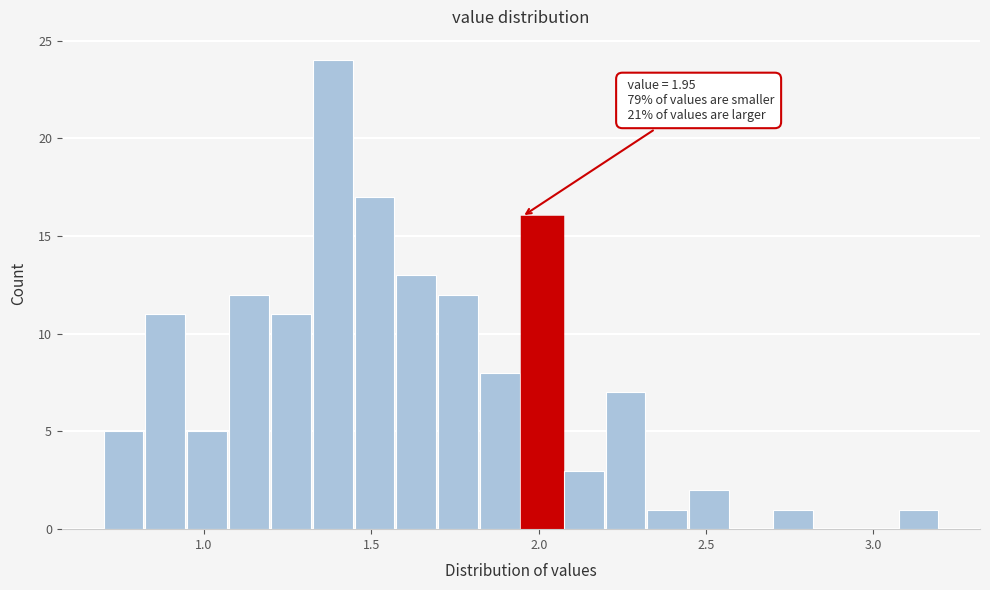

Around what value on the x-axis is the tallest bar? Give the approximate position of its centre, as read against the axis.

1.40